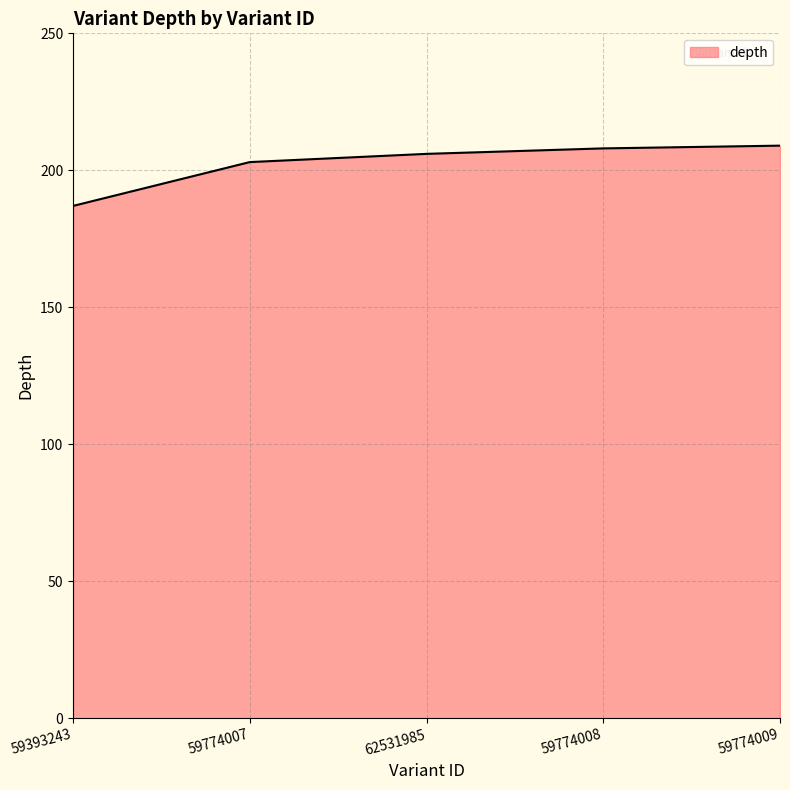

What is the average value?

203